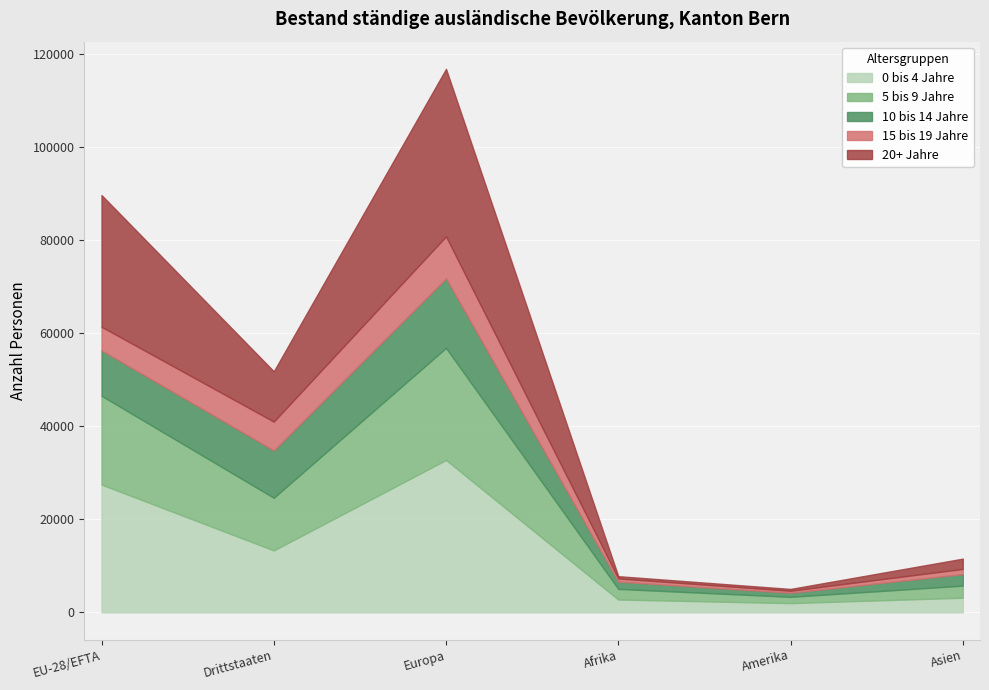

Between Drittstaaten and Amerika, which series saw the biggest shift?

0 bis 4 Jahre